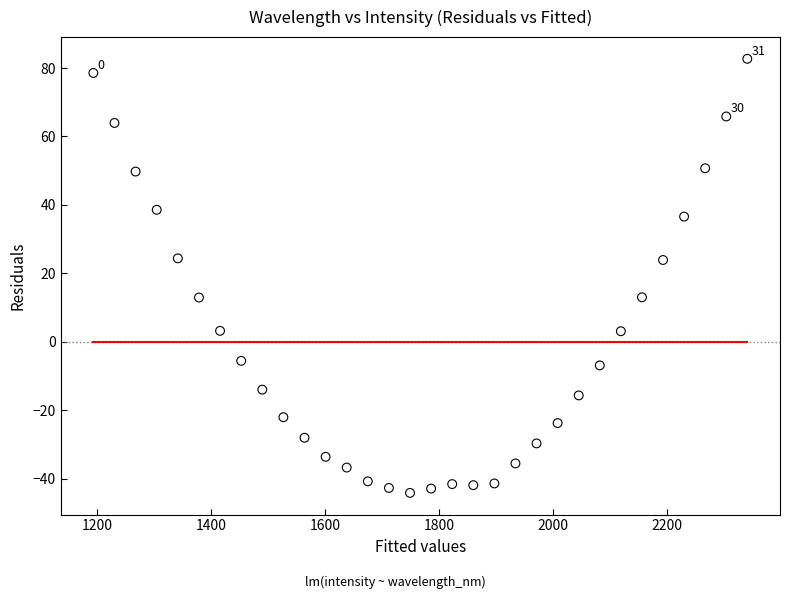

What is the range of Y values (max minus min)?

126.9